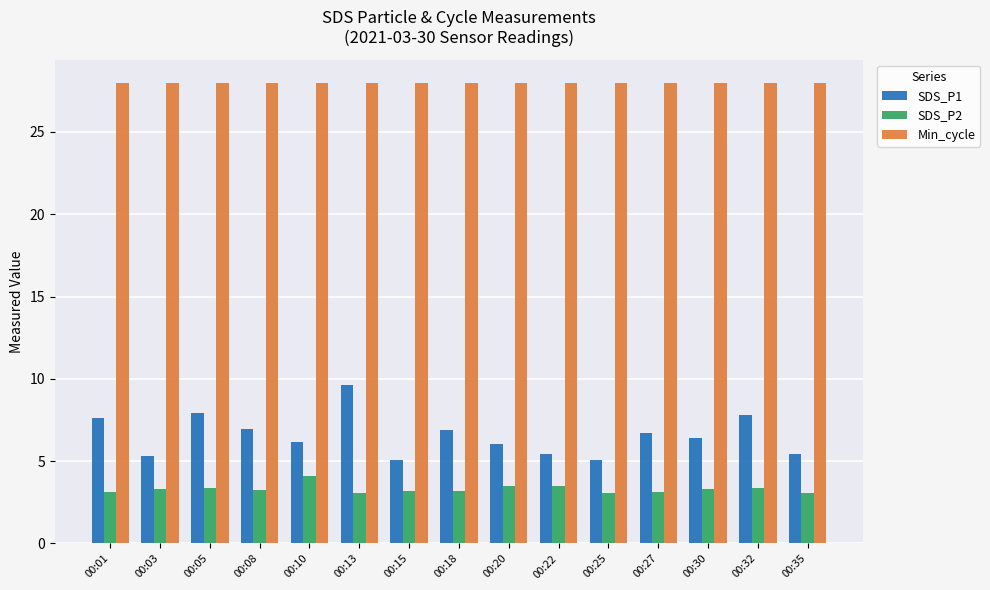

What is the value of the Min_cycle bar at the 5th from the left?

28.0